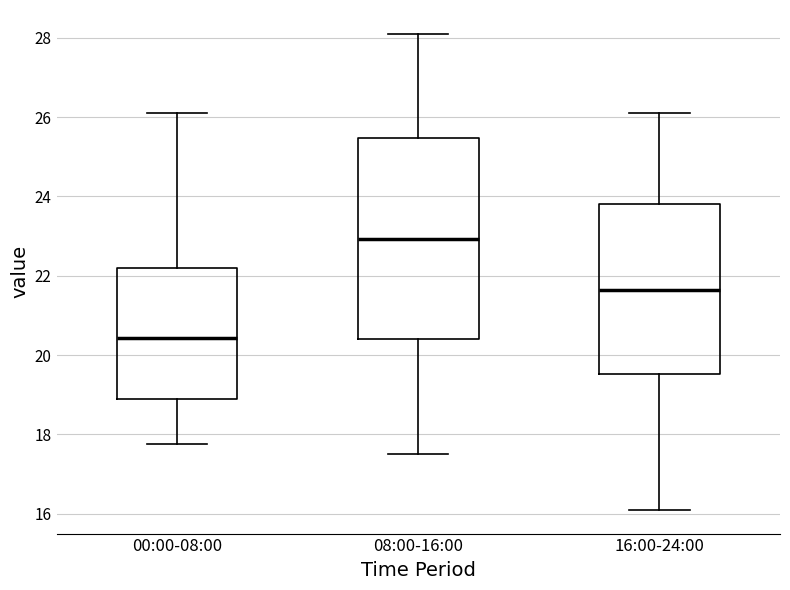

Which box's median line is the highest?

08:00-16:00